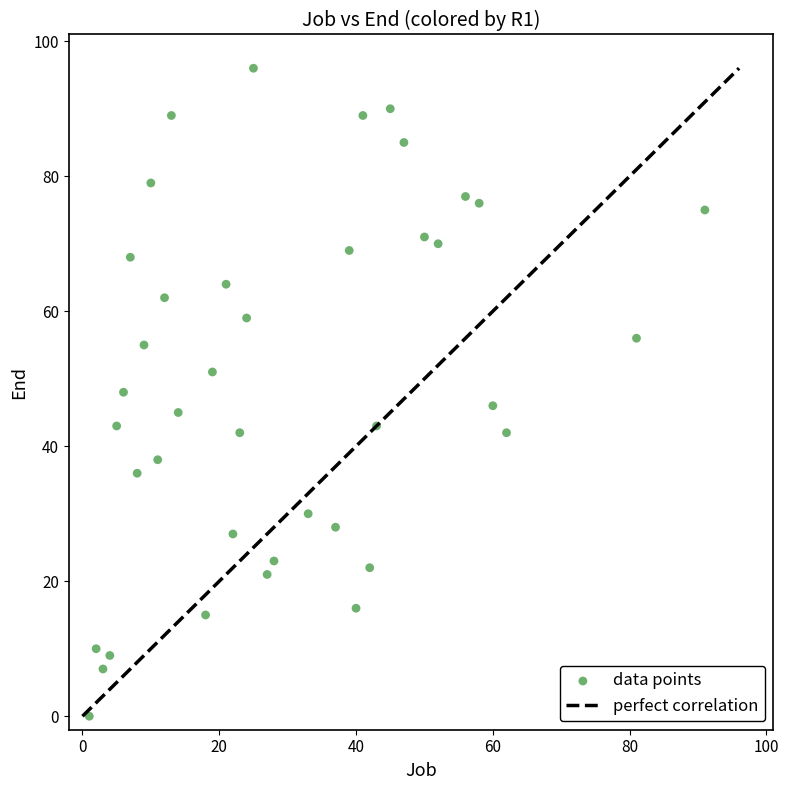

What is the range of X values (max minus min)?

90